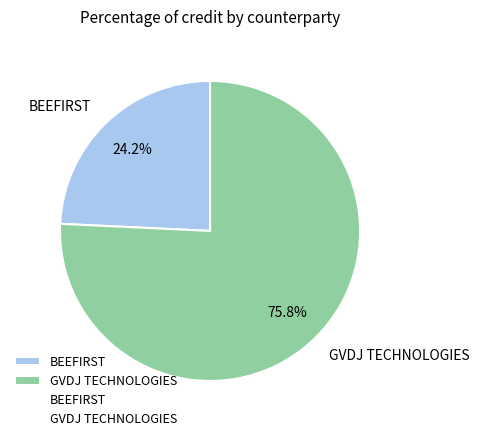

How many slices are in this pie chart?

2